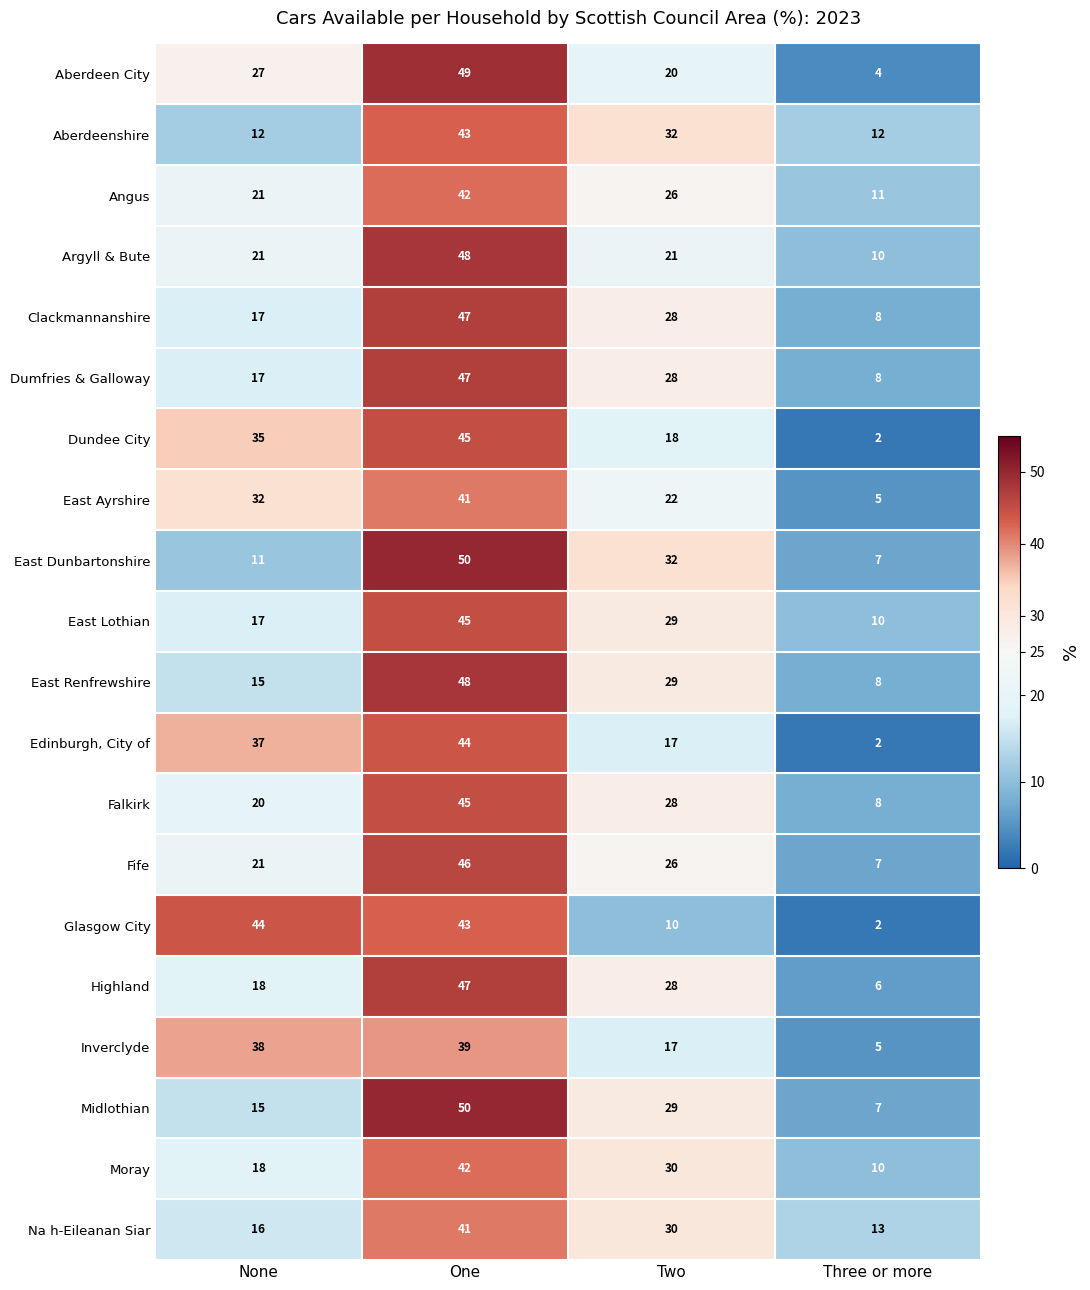

What is the total value across all series at Three or more?

145